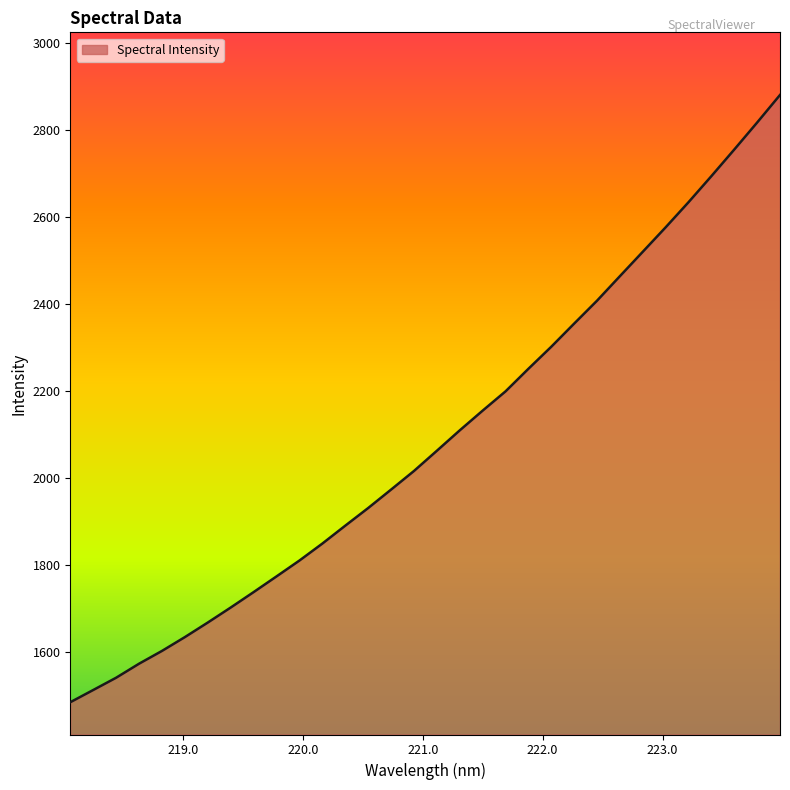

What is the minimum value shown in the chart?

1483.9